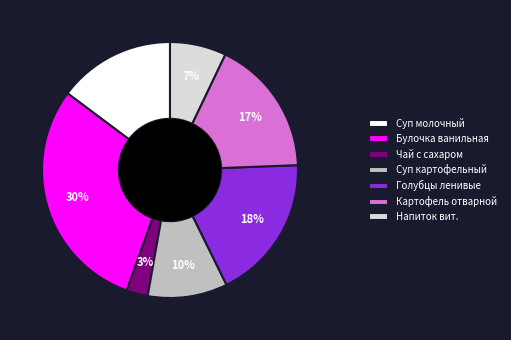

To the nearest percent, what is the difference between the largest and smallest slice percentages?

27%